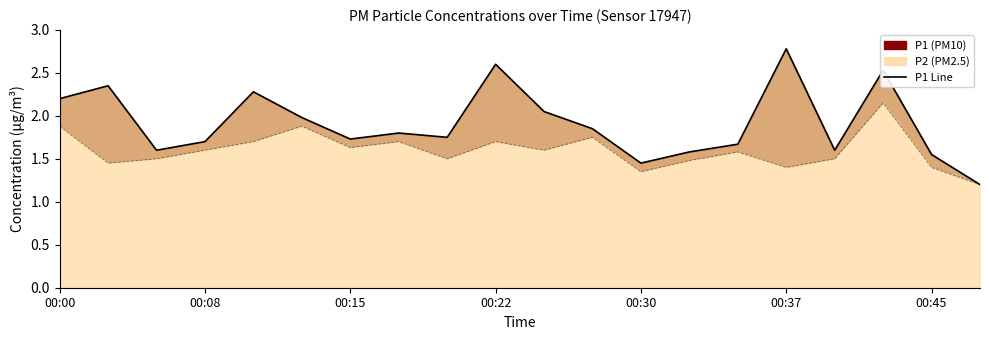

What is the difference between the second highest and minimum values in the P2 Line series?

0.7